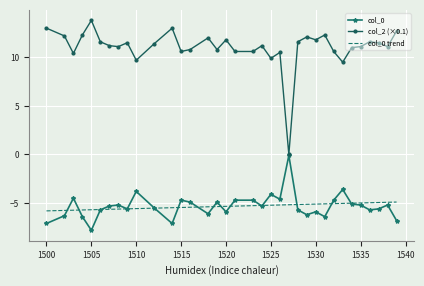

What is the maximum value shown in the chart?

13.8